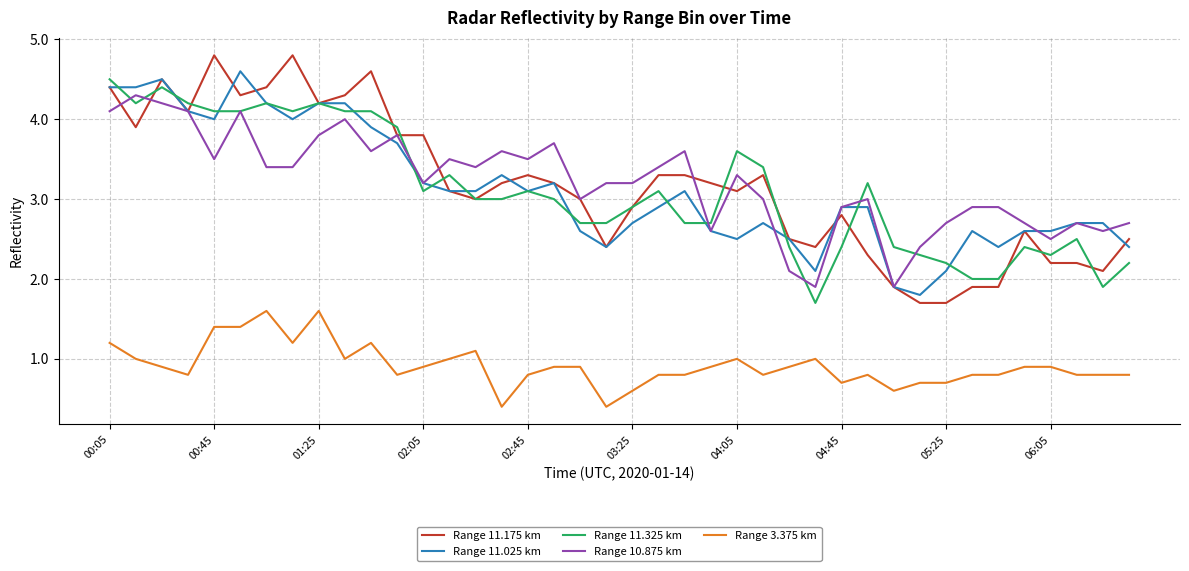

What is the maximum value shown in the chart?

4.8